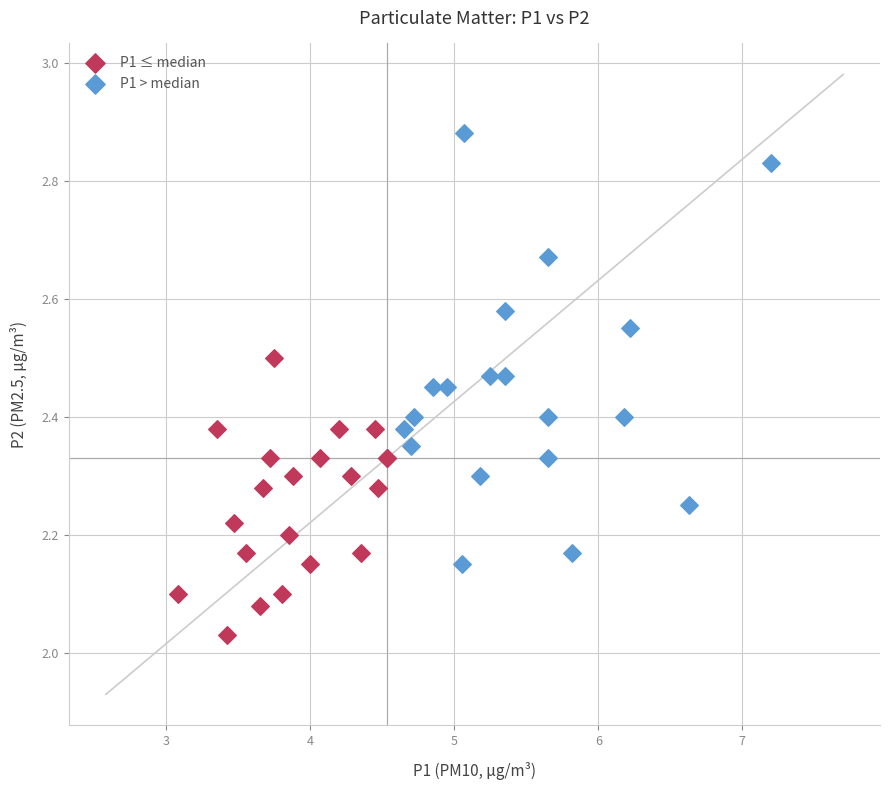

Which series reaches the maximum Y coordinate?

P1 > median